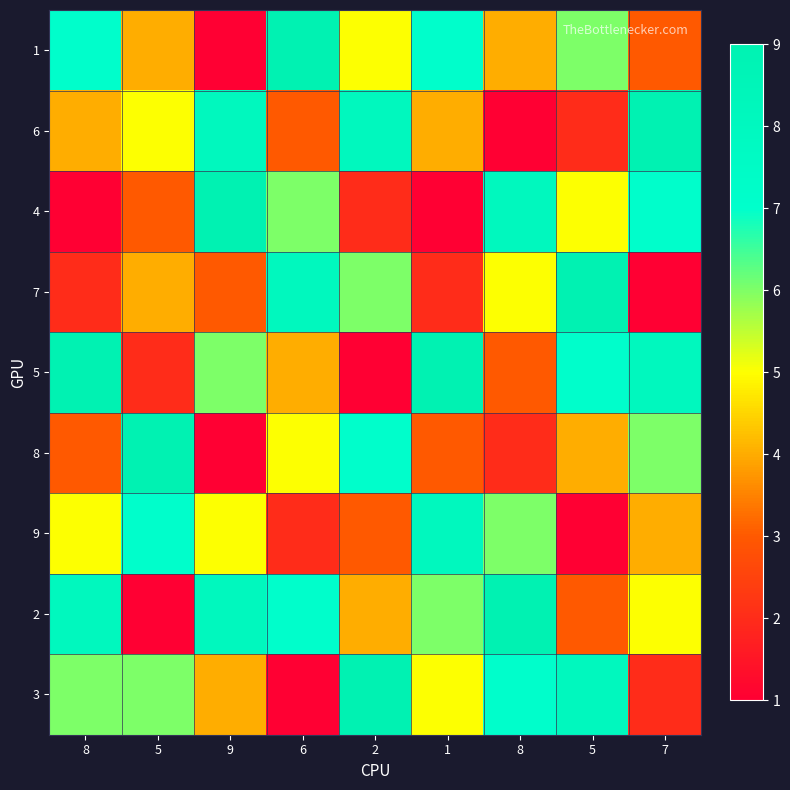

Reading right to left, what are all the values shown in this chart?

1: 7=3	5=6	8=4	1=7	2=5	6=9	9=1	5=4	8=7
6: 7=9	5=2	8=1	1=4	2=8	6=3	9=8	5=5	8=4
4: 7=7	5=5	8=8	1=1	2=2	6=6	9=9	5=3	8=1
7: 7=1	5=9	8=5	1=2	2=6	6=8	9=3	5=4	8=2
5: 7=8	5=7	8=3	1=9	2=1	6=4	9=6	5=2	8=9
8: 7=6	5=4	8=2	1=3	2=7	6=5	9=1	5=9	8=3
9: 7=4	5=1	8=6	1=8	2=3	6=2	9=5	5=7	8=5
2: 7=5	5=3	8=9	1=6	2=4	6=7	9=8	5=1	8=8
3: 7=2	5=8	8=7	1=5	2=9	6=1	9=4	5=6	8=6